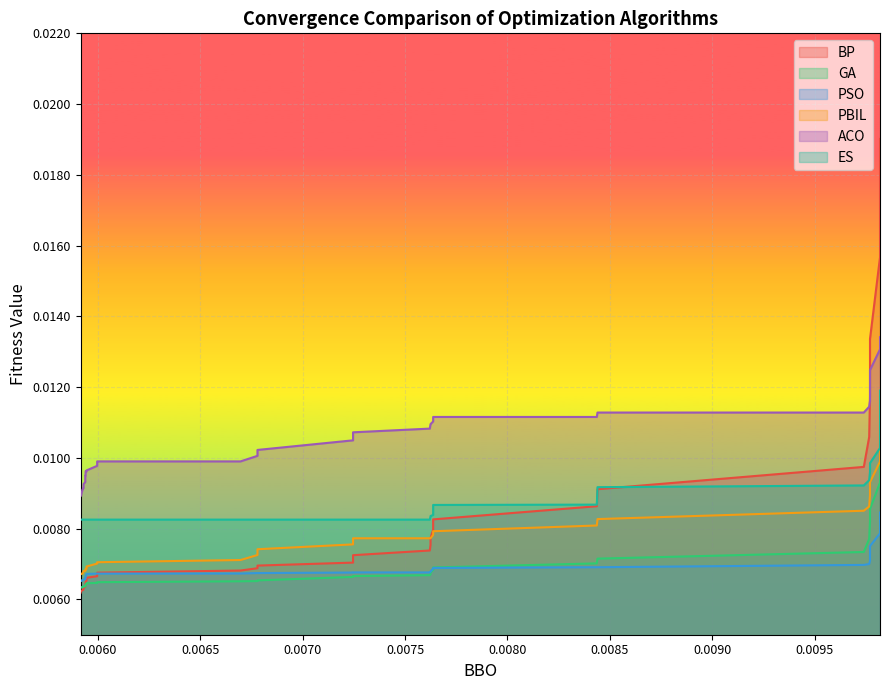

What are all the series names shown in the legend?

BP, GA, PSO, PBIL, ACO, ES